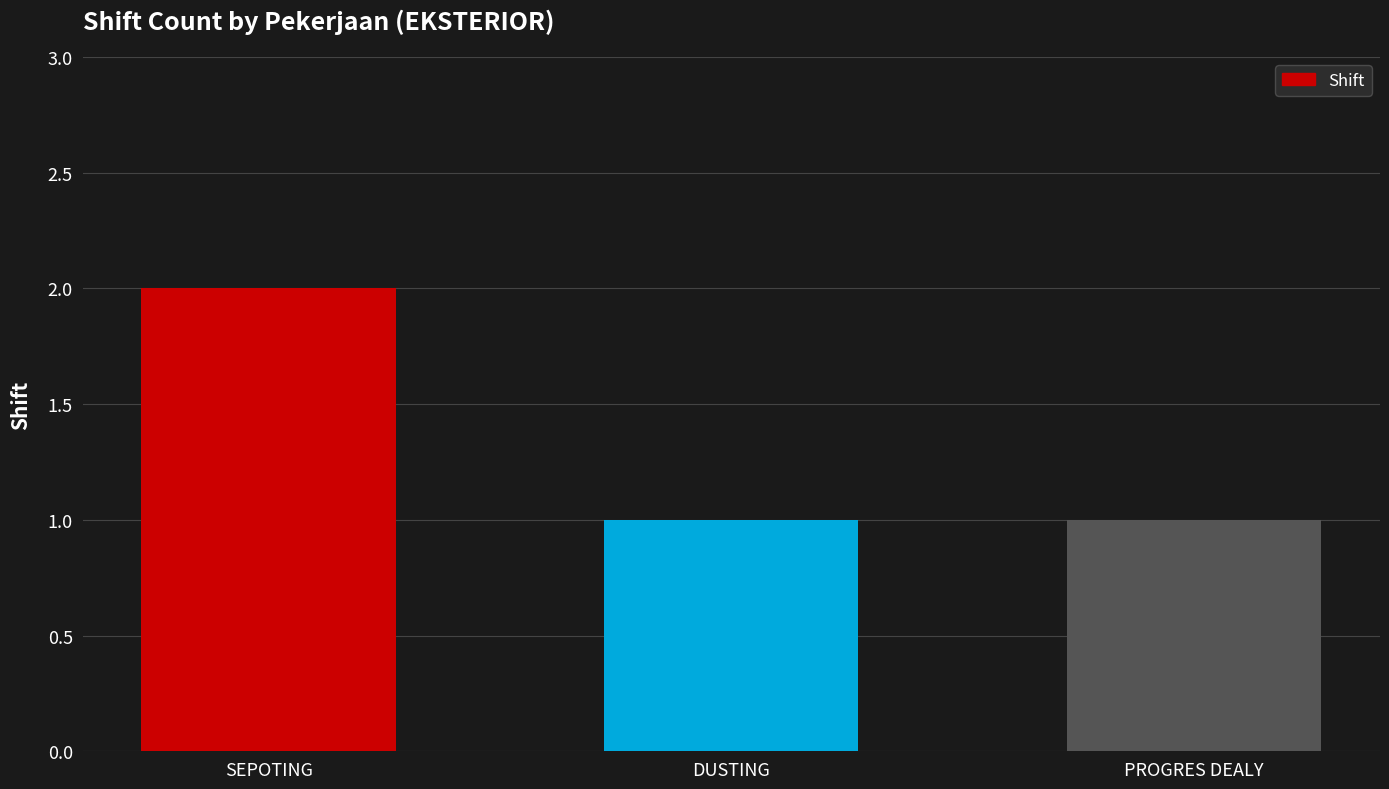

Which has a higher value, DUSTING or SEPOTING?

SEPOTING